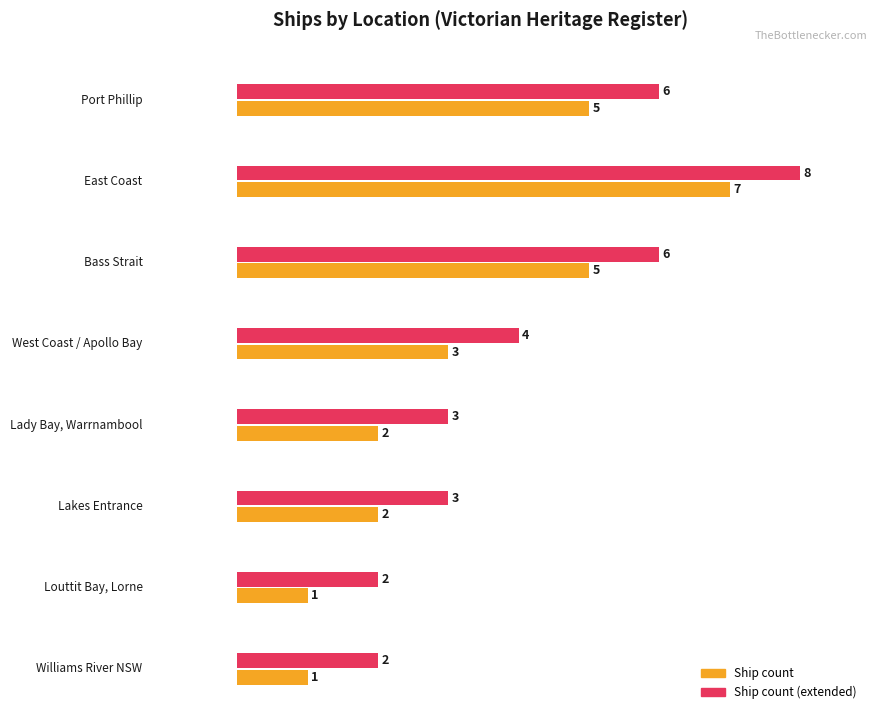

Is it true that Maximum utilization equals 3 at Lady Bay?

True